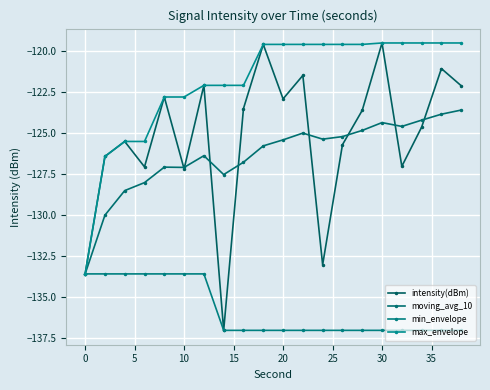

Does the chart have visible grid lines?

Yes